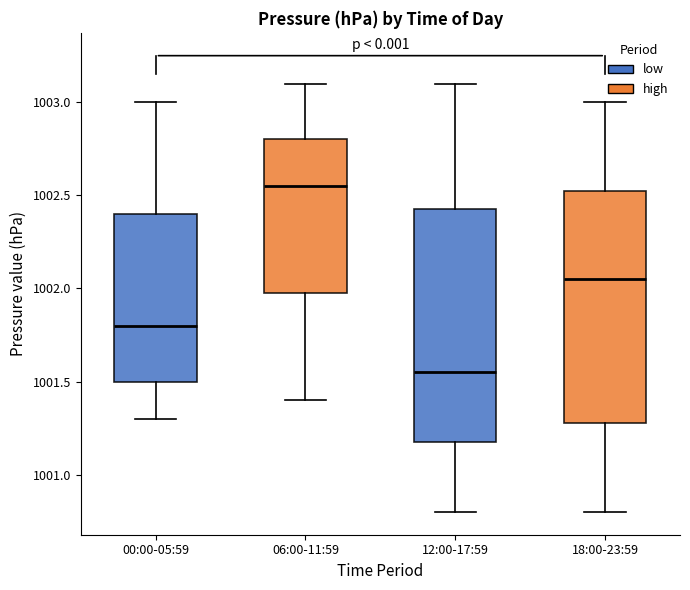

Reading left to right, transcribe this box plot: for each box, give where its median line is, the range the box spans, and where its two whiskers end, as read against the y-axis. The values are not printed on the chart, so give them approximately, as read against the axis.

00:00-05:59: median 1001.80, box 1001.50 to 1002.40, whiskers 1001.30 to 1003.00
06:00-11:59: median 1002.55, box 1002.00 to 1002.80, whiskers 1001.40 to 1003.10
12:00-17:59: median 1001.55, box 1001.20 to 1002.45, whiskers 1000.80 to 1003.10
18:00-23:59: median 1002.05, box 1001.30 to 1002.55, whiskers 1000.80 to 1003.00